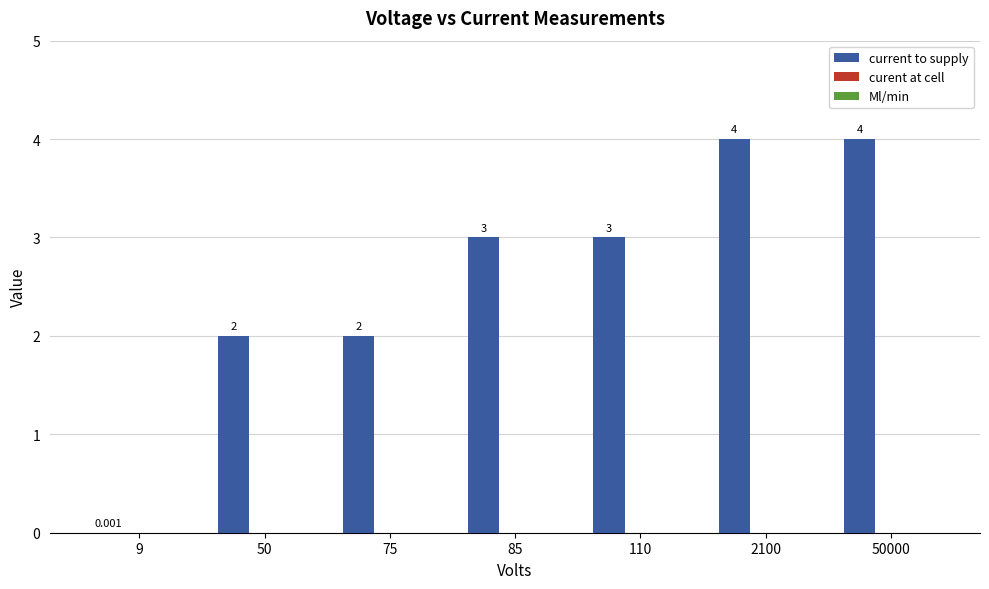

How many categories are shown in the chart?

7